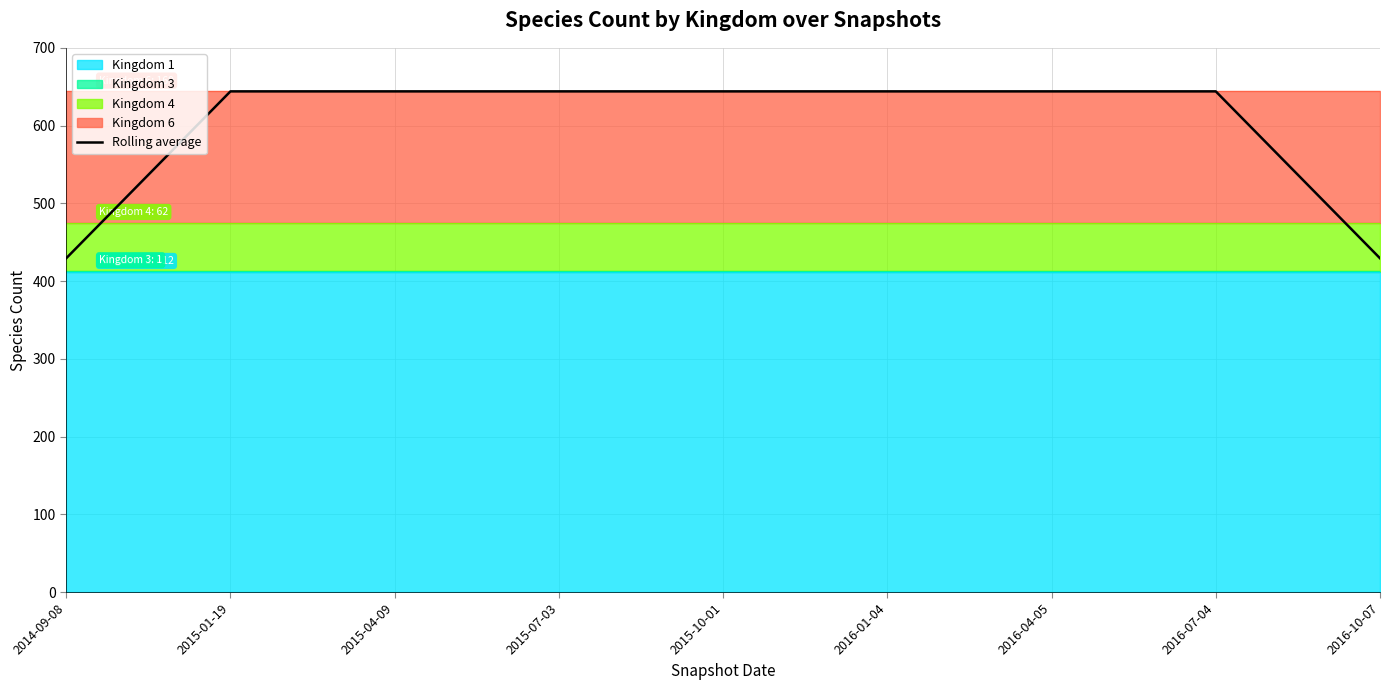

Which has a higher value, 2016-07-04 or 2015-04-09?

2016-07-04